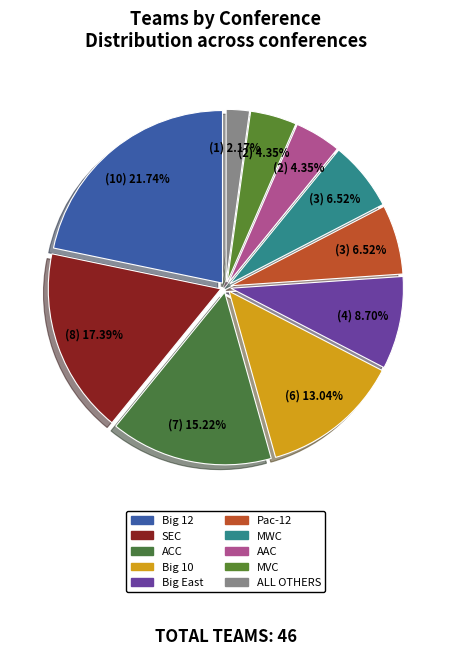

Rank the categories by value from highest to lowest.

Big 12, SEC, ACC, Big 10, Big East, Pac-12, MWC, AAC, MVC, ALL OTHERS